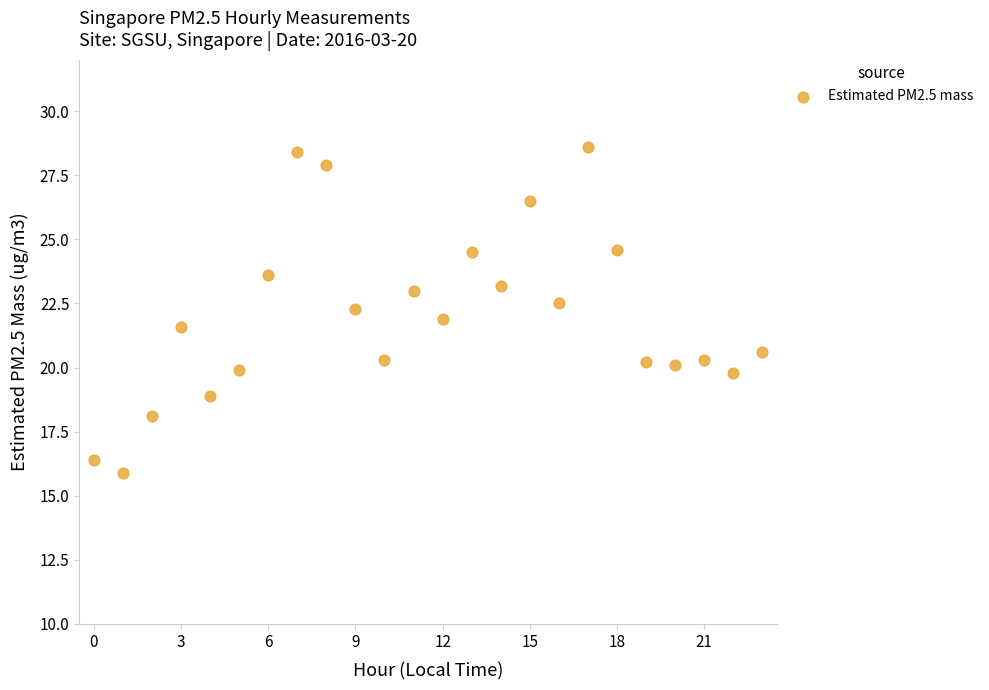

What is the range of Y values (max minus min)?

12.7